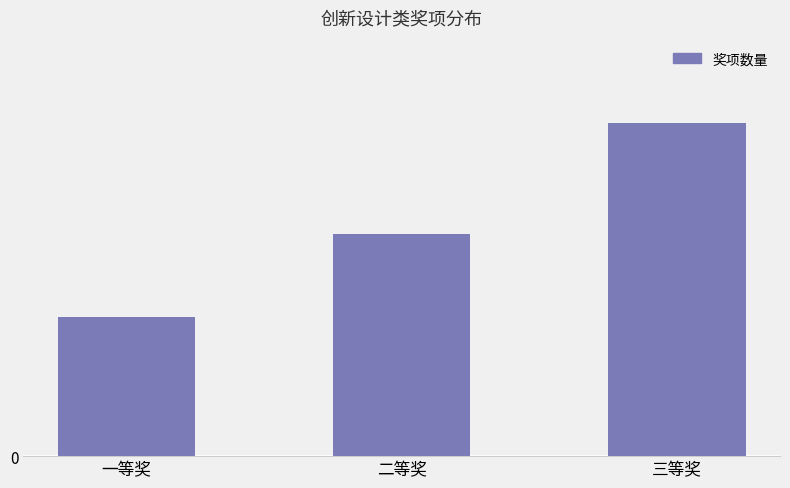

What is the sum of the values at 三等奖 and 一等奖?

51